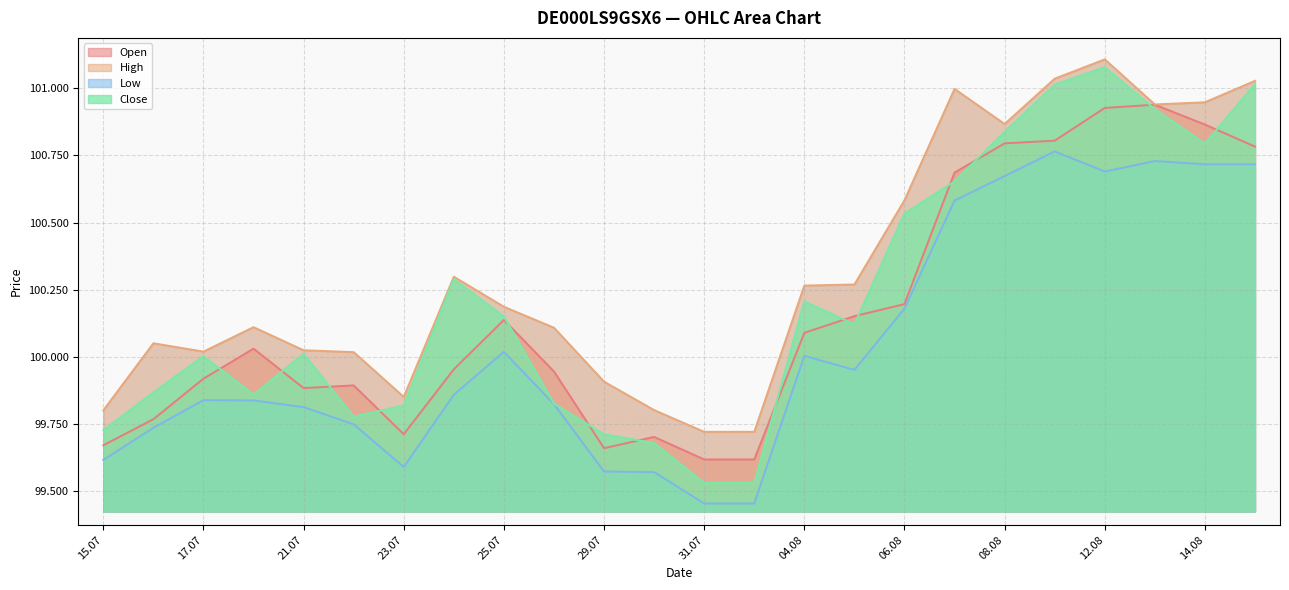

Where is Open nearest to the value 100278?

06.08